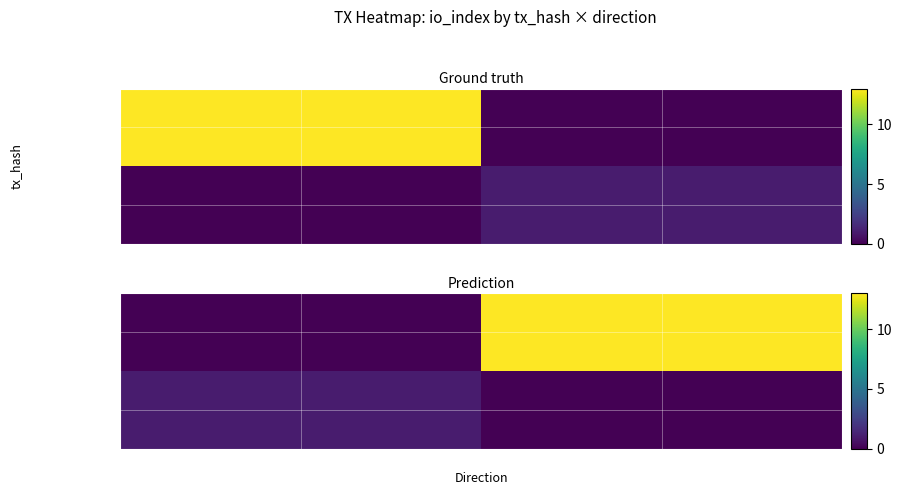

Rank the series by their average value, from lowest to highest.

99e00002d22b…, 1918cbbd2180…